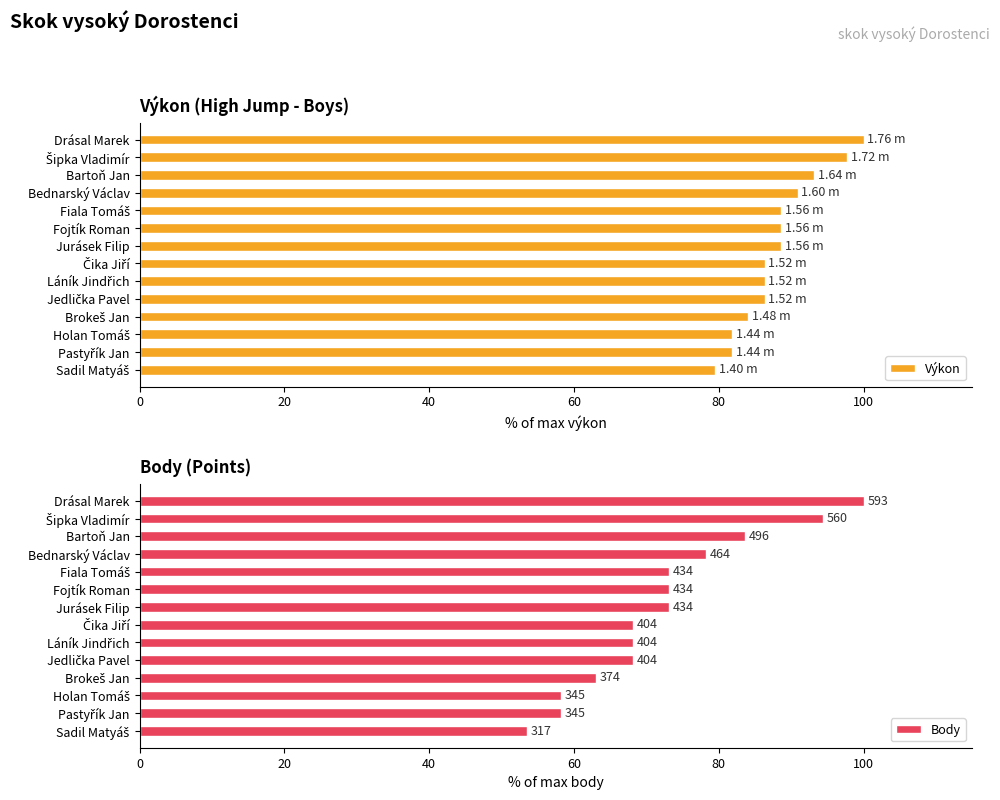

What is the difference between the maximum and minimum values in the Výkon series?

20.5